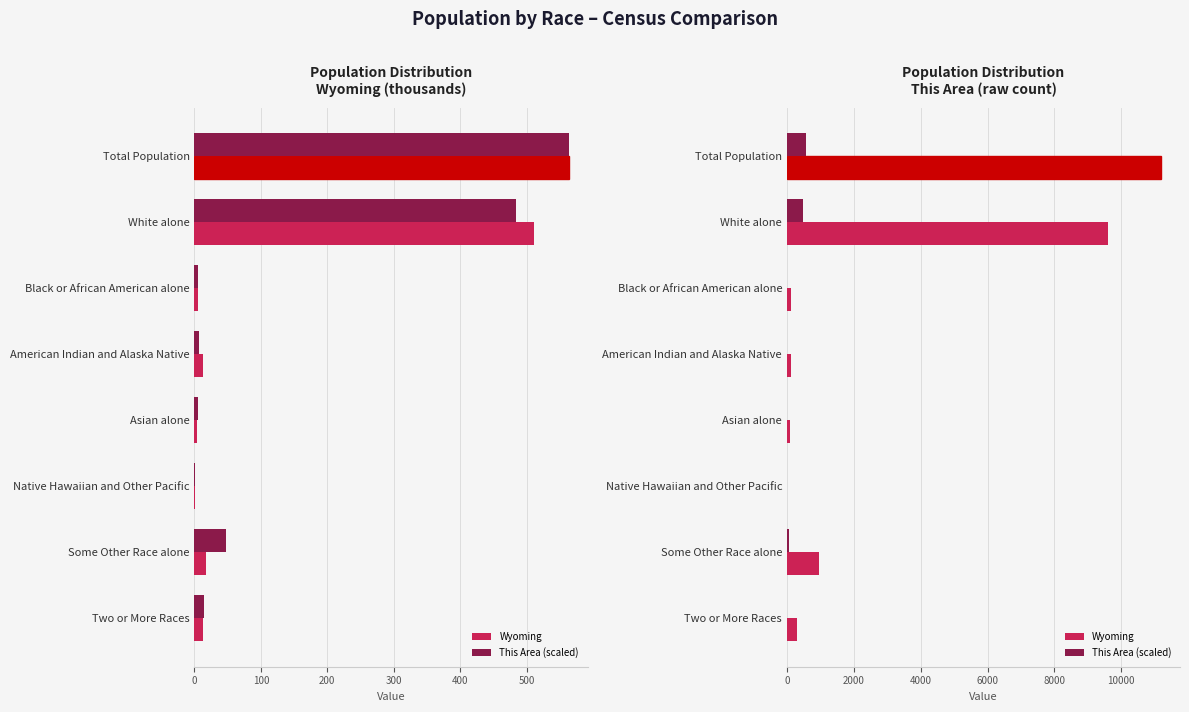

How many data points in Wyoming are less than 293?

4